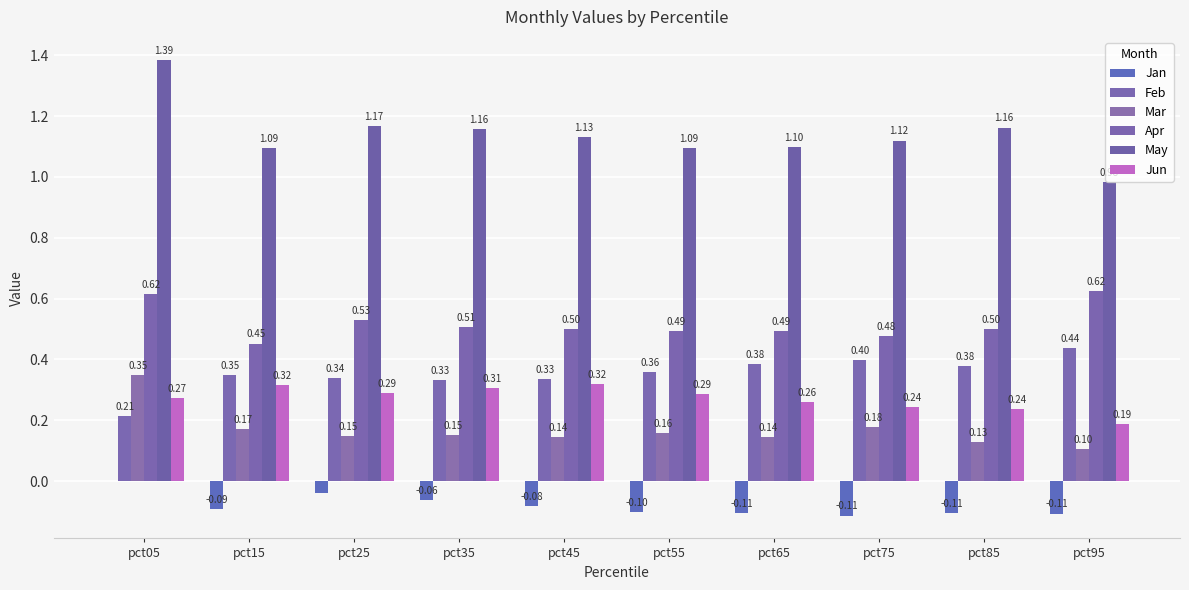

Reading left to right, extract all data points from this chart.

Jan: 0.0	-0.1	-0.0	-0.1	-0.1	-0.1	-0.1	-0.1	-0.1	-0.1
Feb: 0.2	0.3	0.3	0.3	0.3	0.4	0.4	0.4	0.4	0.4
Mar: 0.3	0.2	0.1	0.1	0.1	0.2	0.1	0.2	0.1	0.1
Apr: 0.6	0.5	0.5	0.5	0.5	0.5	0.5	0.5	0.5	0.6
May: 1.4	1.1	1.2	1.2	1.1	1.1	1.1	1.1	1.2	1.0
Jun: 0.3	0.3	0.3	0.3	0.3	0.3	0.3	0.2	0.2	0.2